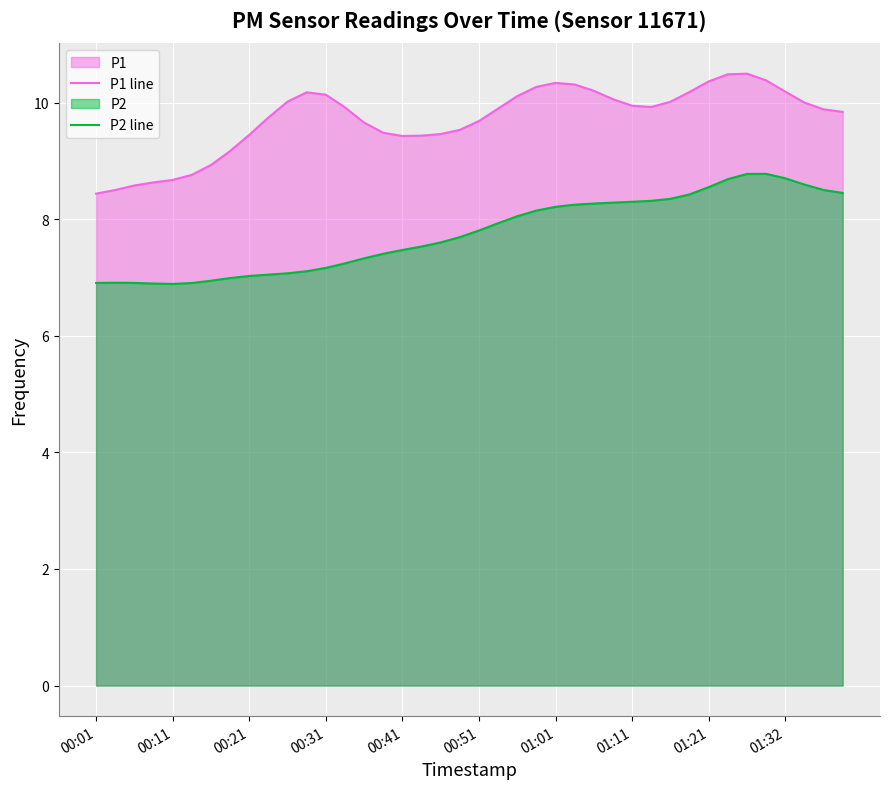

List the series in order of their overall mean, lowest first.

P2 line, P1 line